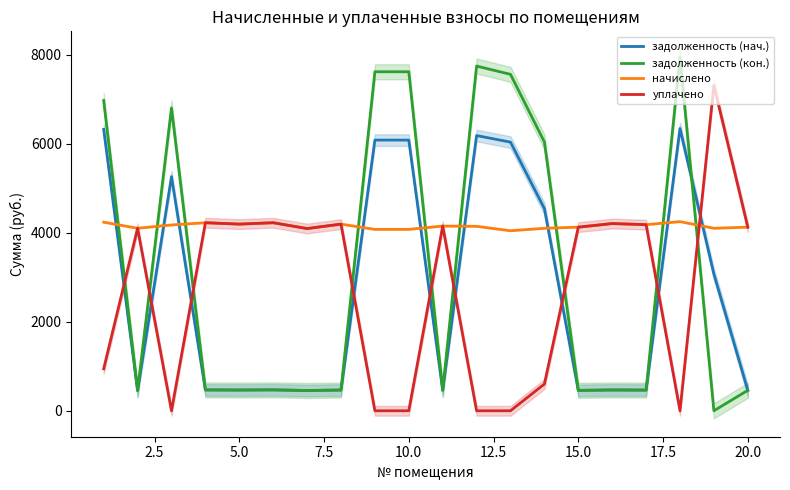

Which series has the largest total across all categories?

начислено